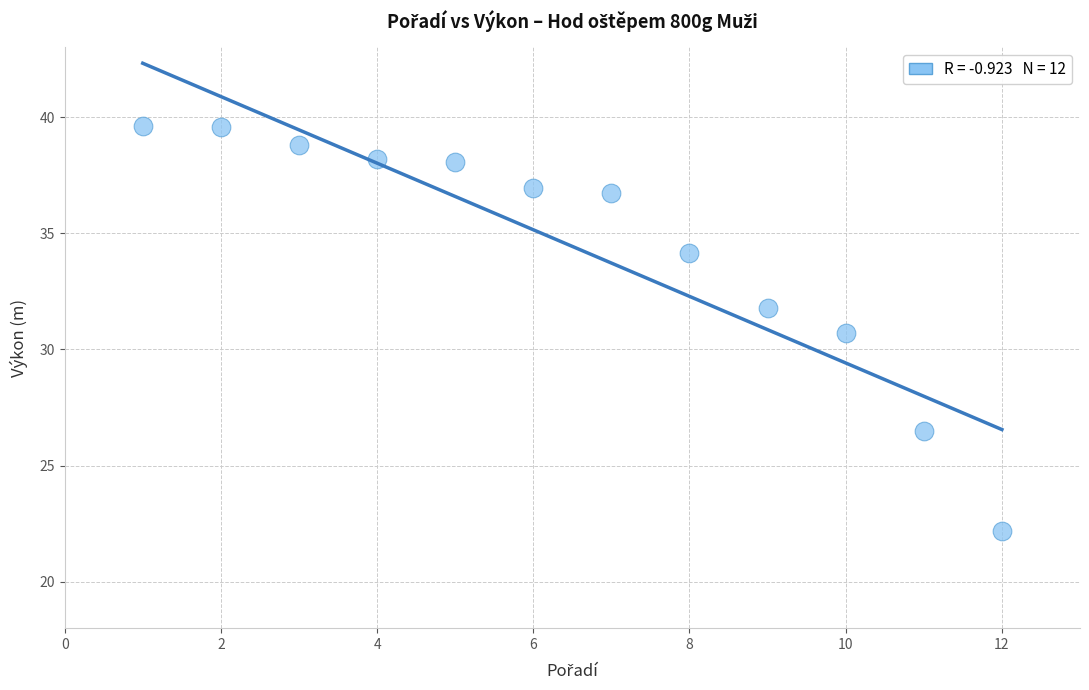

What is the average X value?

6.5